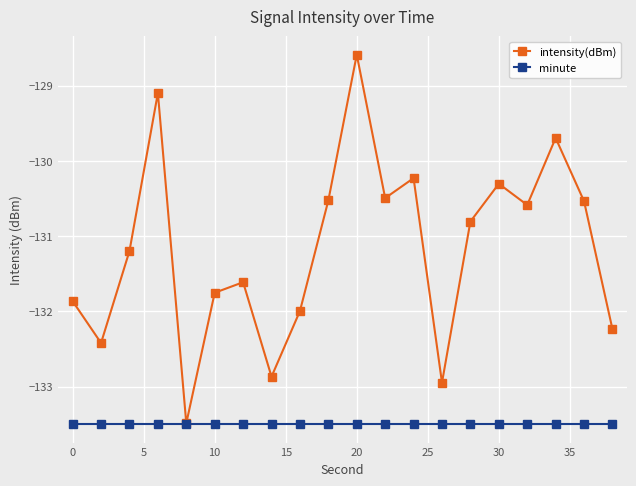

What is the value of the minute point at the 13th from the left?

-133.5